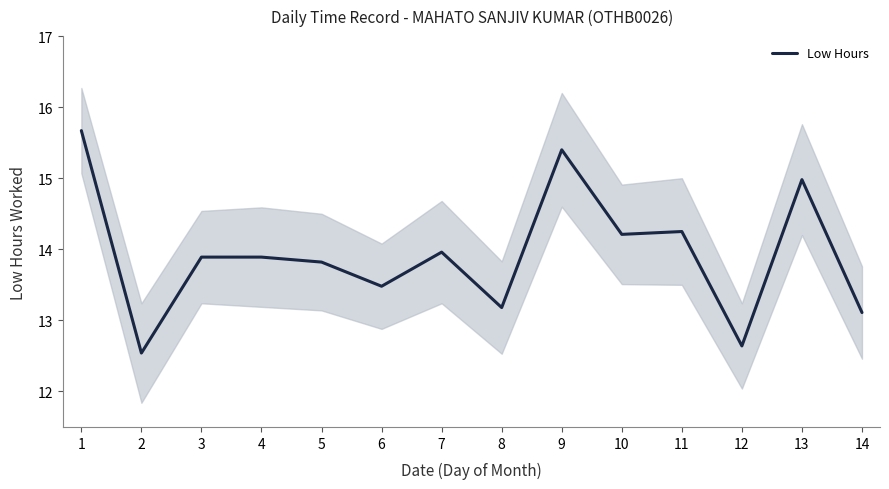

What is the maximum value shown in the chart?

15.7